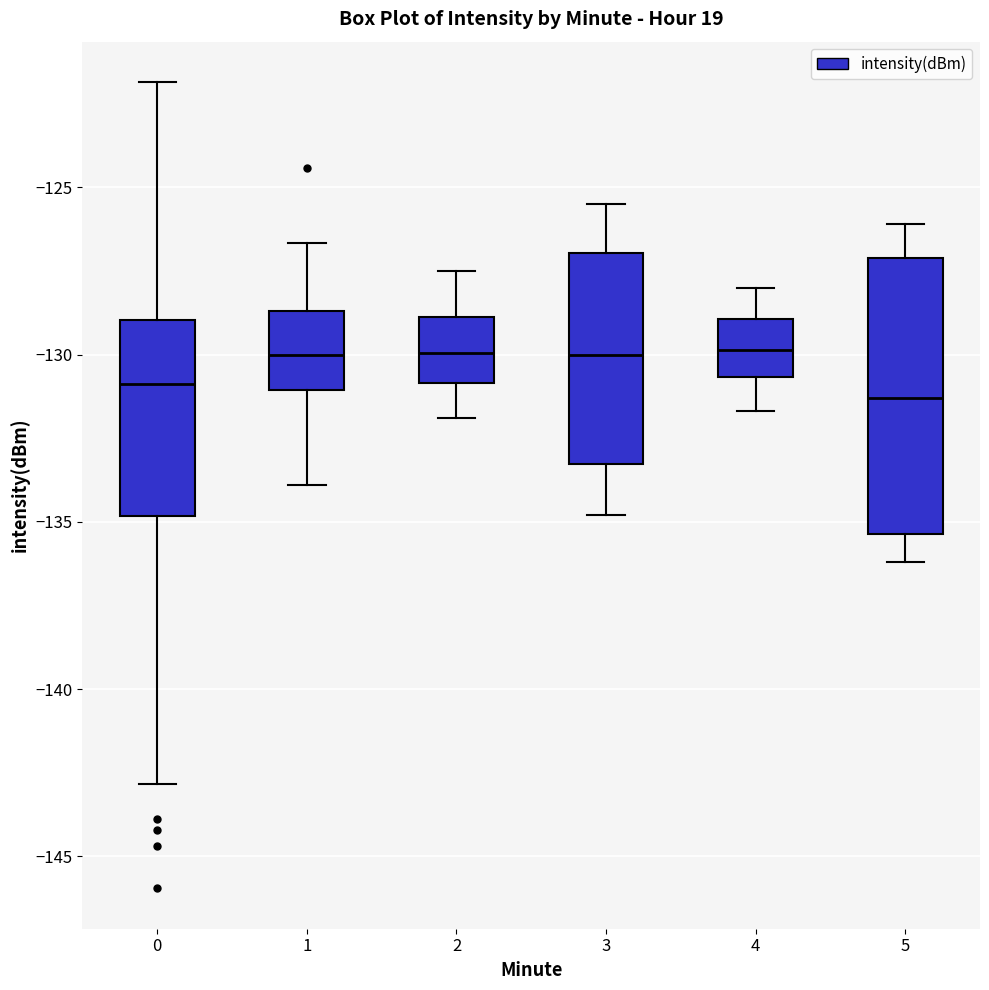

Comparing the boxes themselves (not the whiskers), which one is the tallest?

5